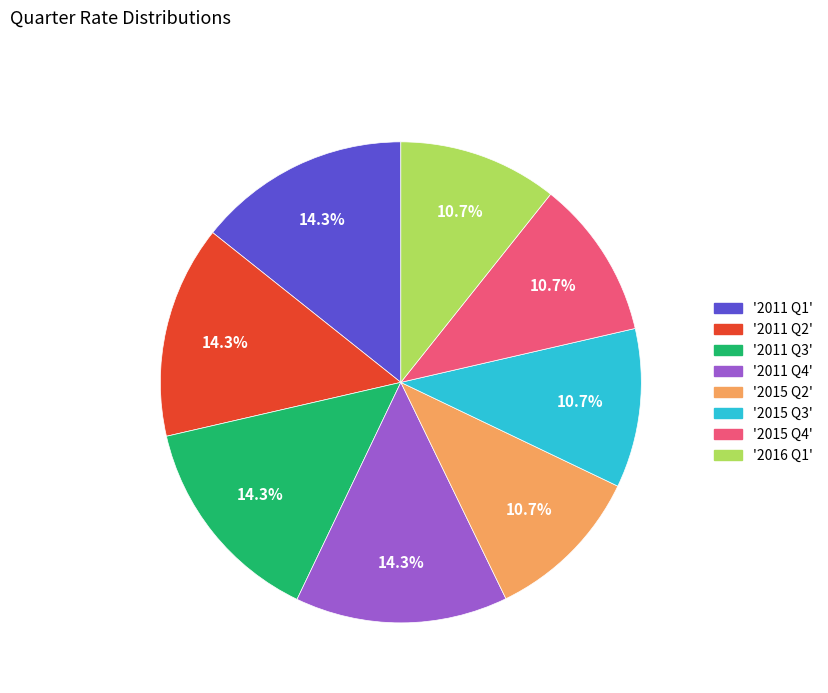

How many slices are in this pie chart?

8